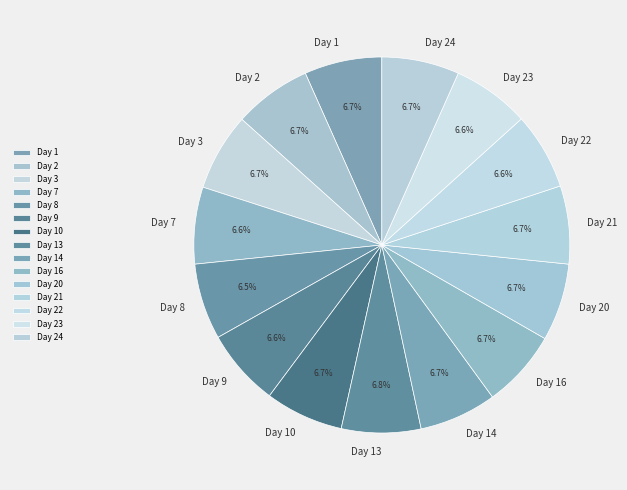

What is the ratio of the value at Day 24 to the value at Day 21?

1.0